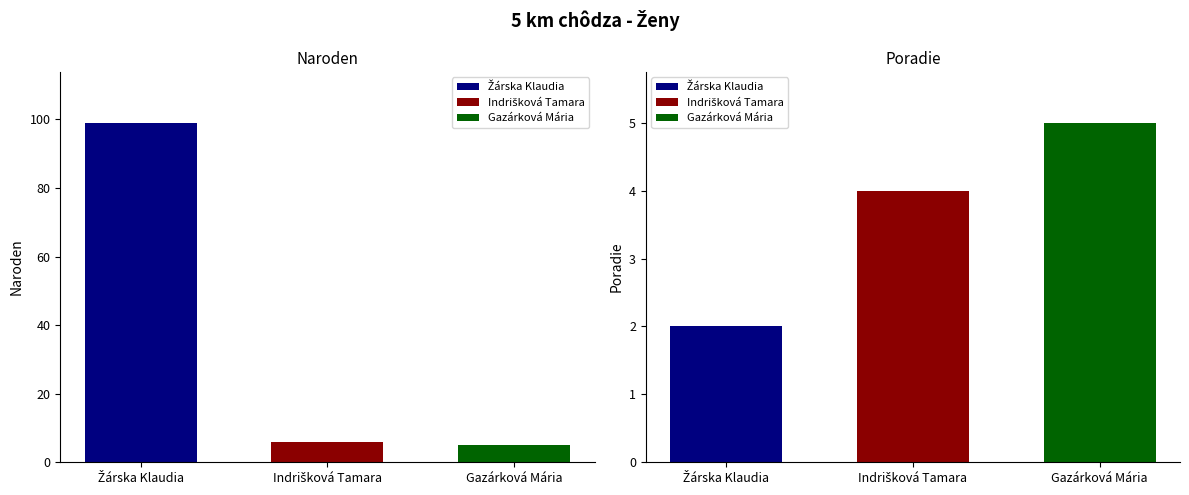

Reading left to right, what are all the values shown in this chart?

Naroden: 99	6	5
Poradie: 2	4	5